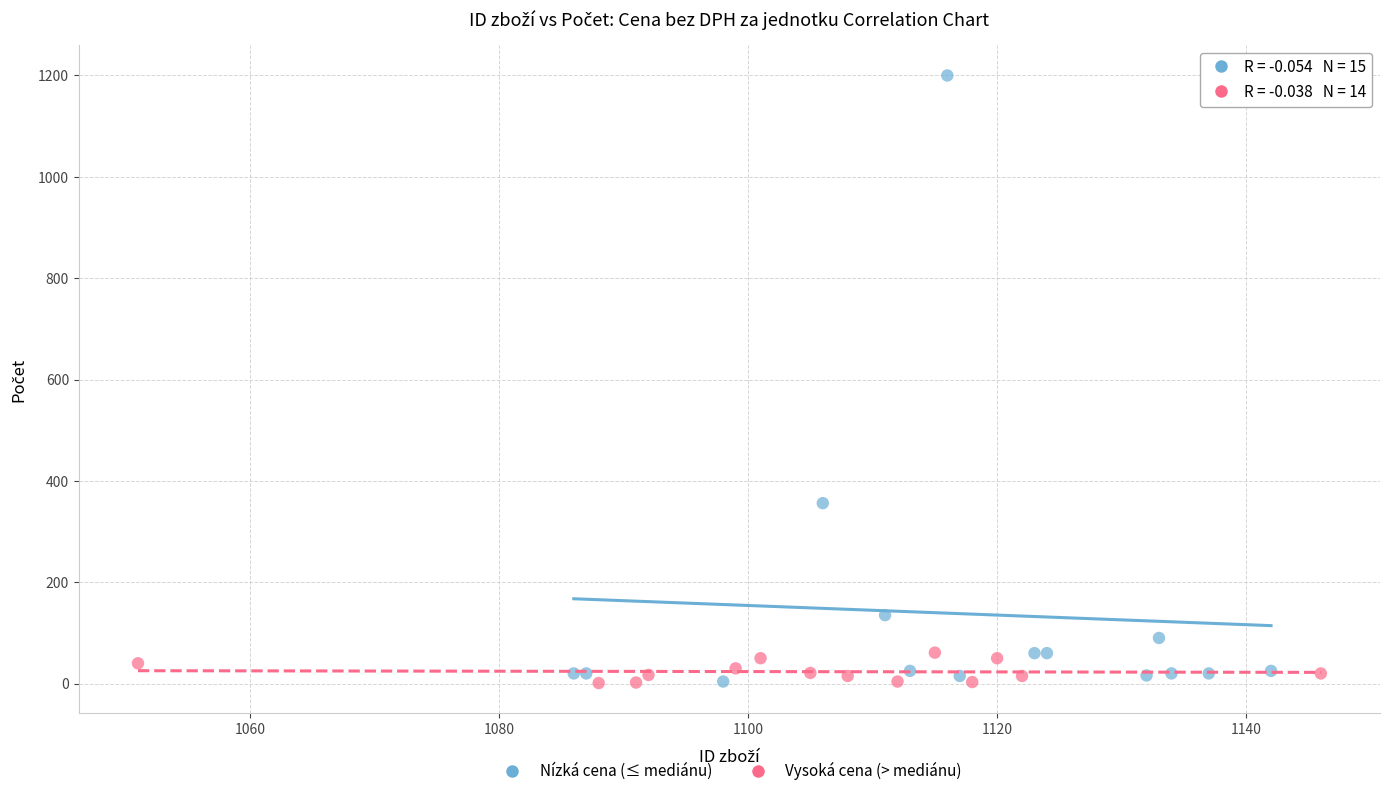

Which series reaches the maximum Y coordinate?

Nízká cena (≤ mediánu)